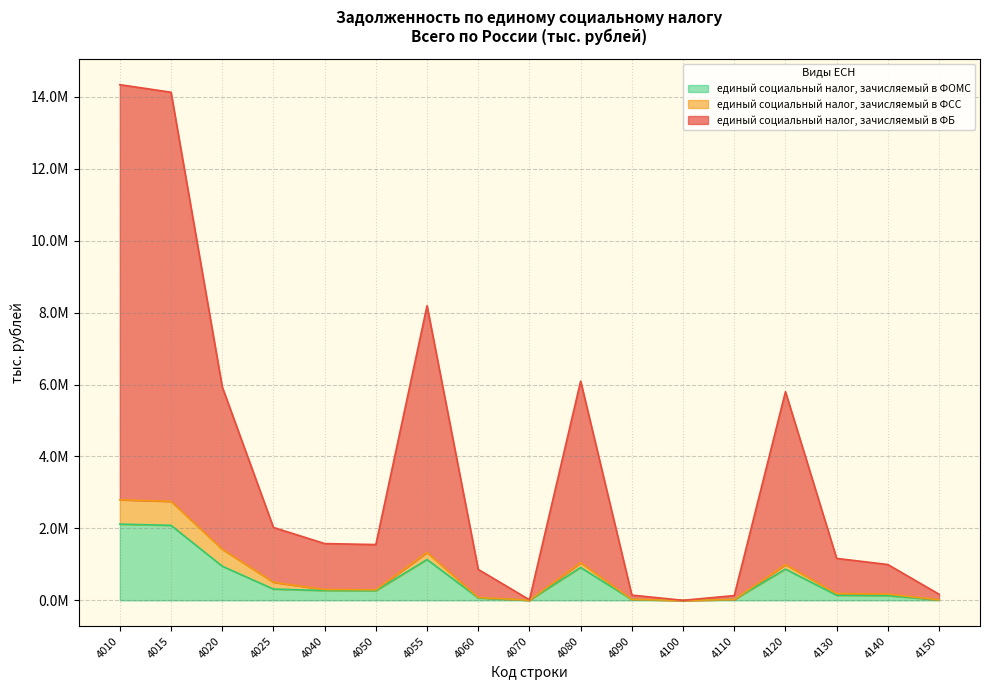

What is the smallest value displayed?

267